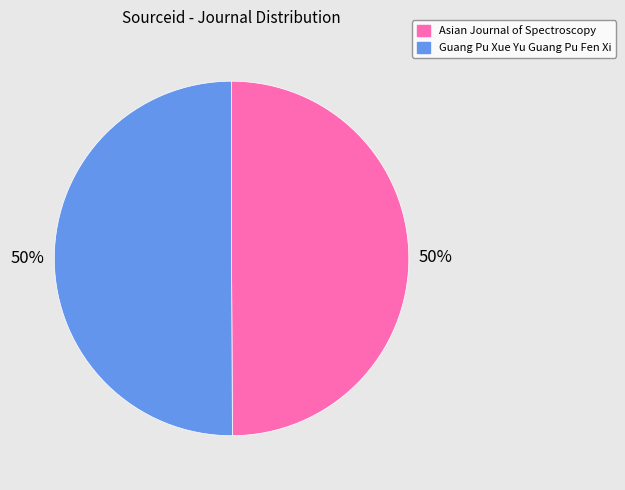

How many segments does this pie chart have?

2